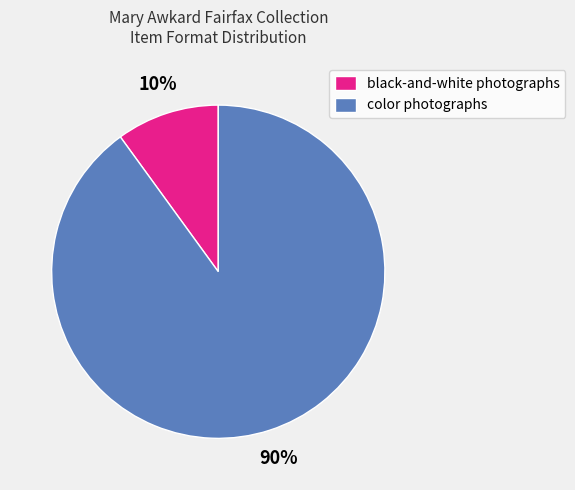

Do color photographs and black-and-white photographs together represent more than half of the pie?

Yes